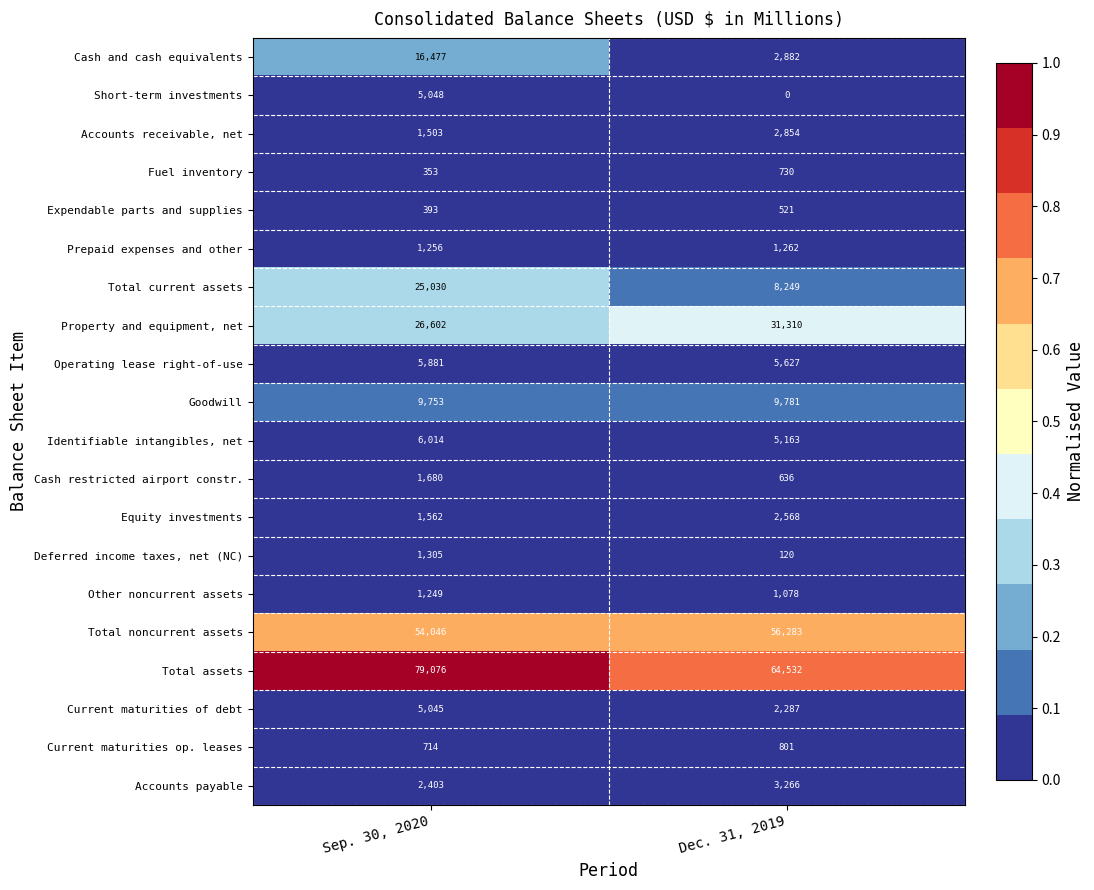

Where is Current maturities op. leases nearest to the value 757?

Sep. 30, 2020